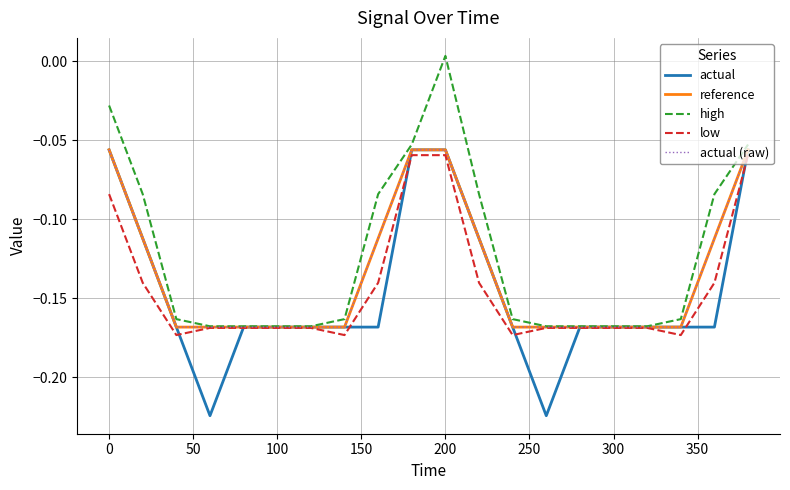

Which series has the largest total across all categories?

high